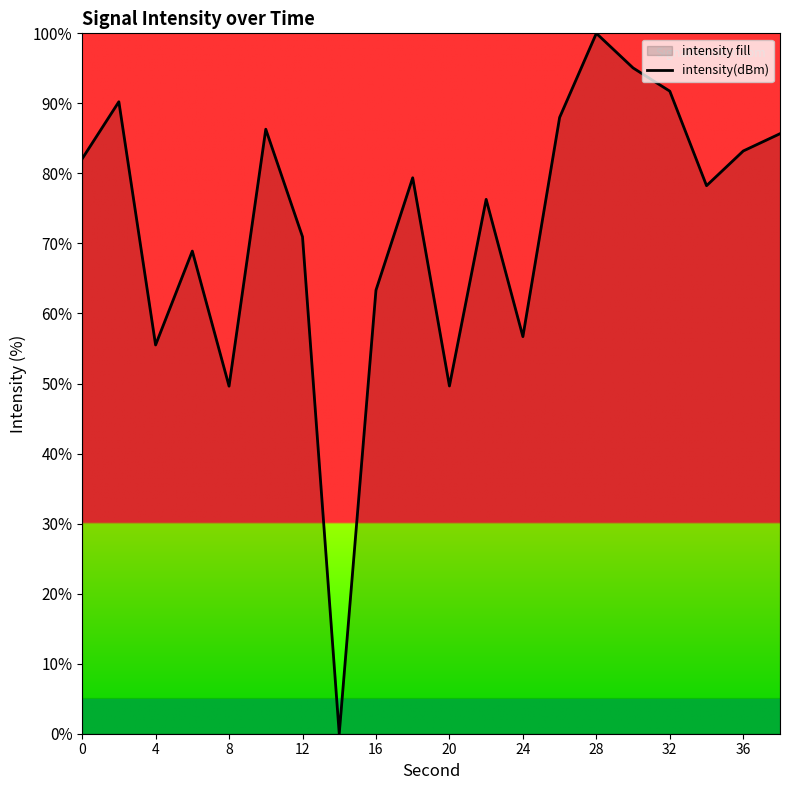

What is the maximum value shown in the chart?

100.0